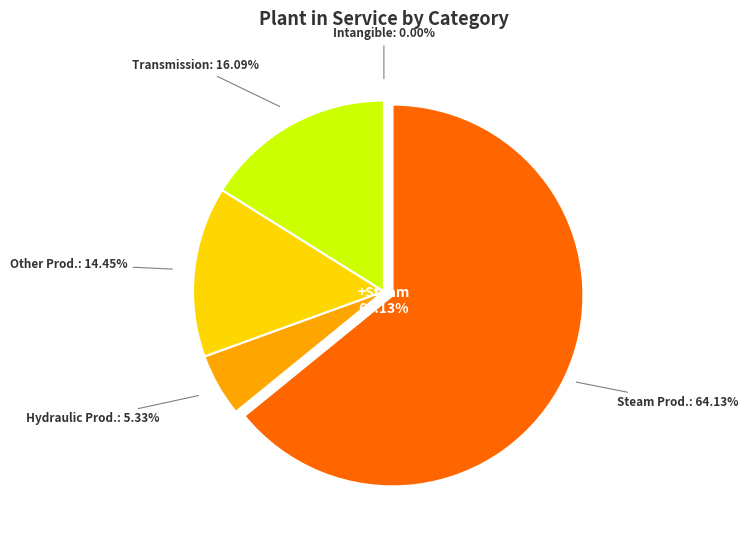

What is the smallest slice in the pie chart?

Total Intangible Plant